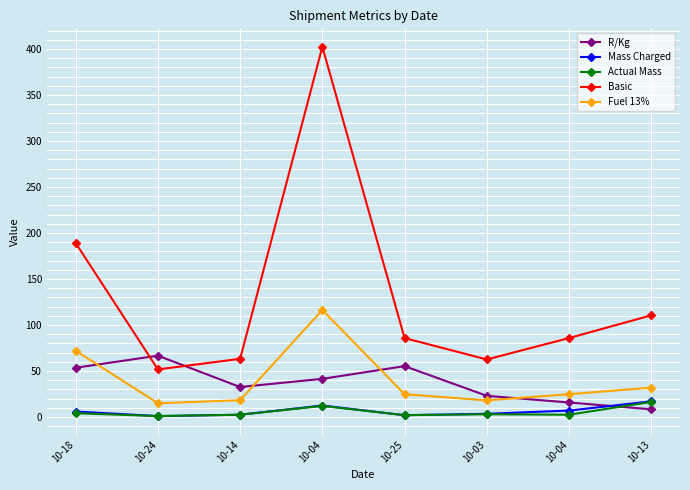

How many lines are shown in the chart?

5